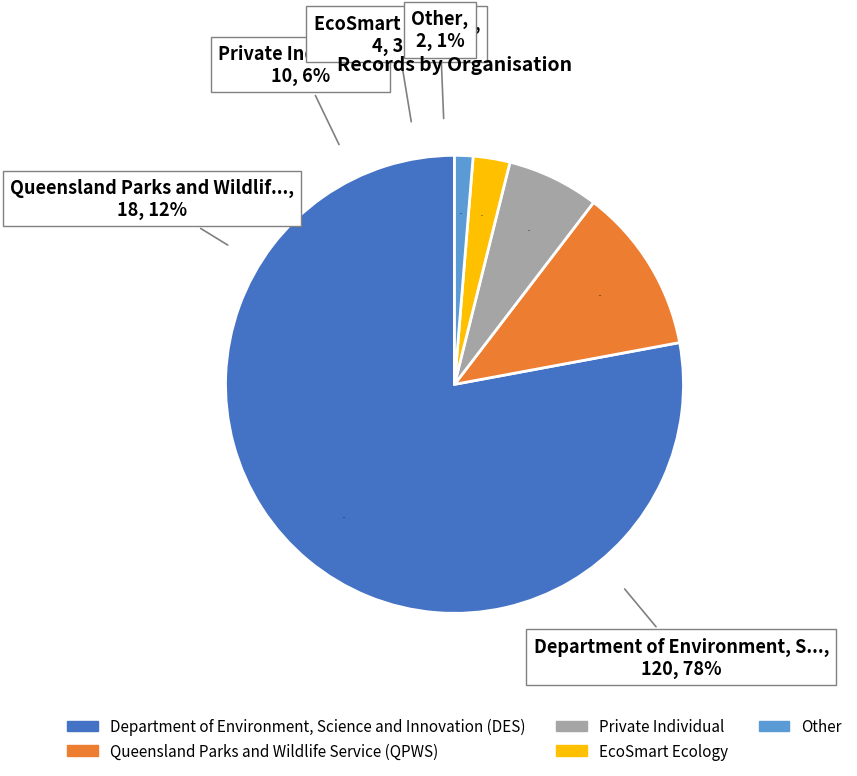

Which slice represents more than half of the pie?

Department of Environment, Science and Innovation (DES)